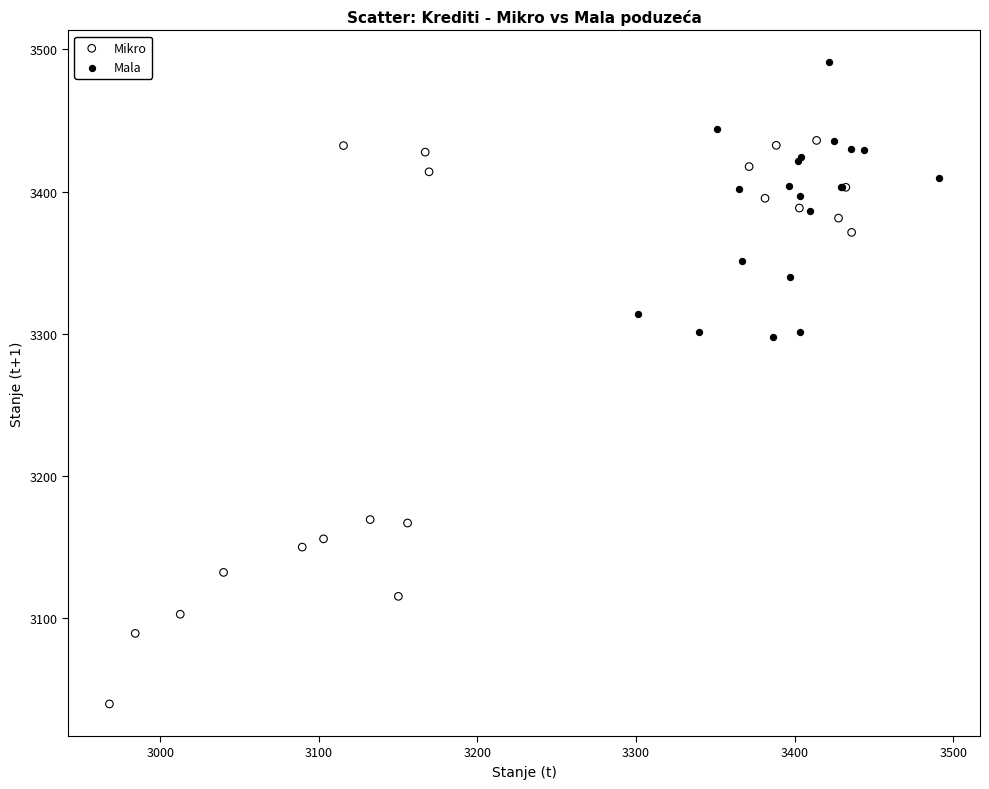

Which series has the largest Y range (max minus min)?

Mikro